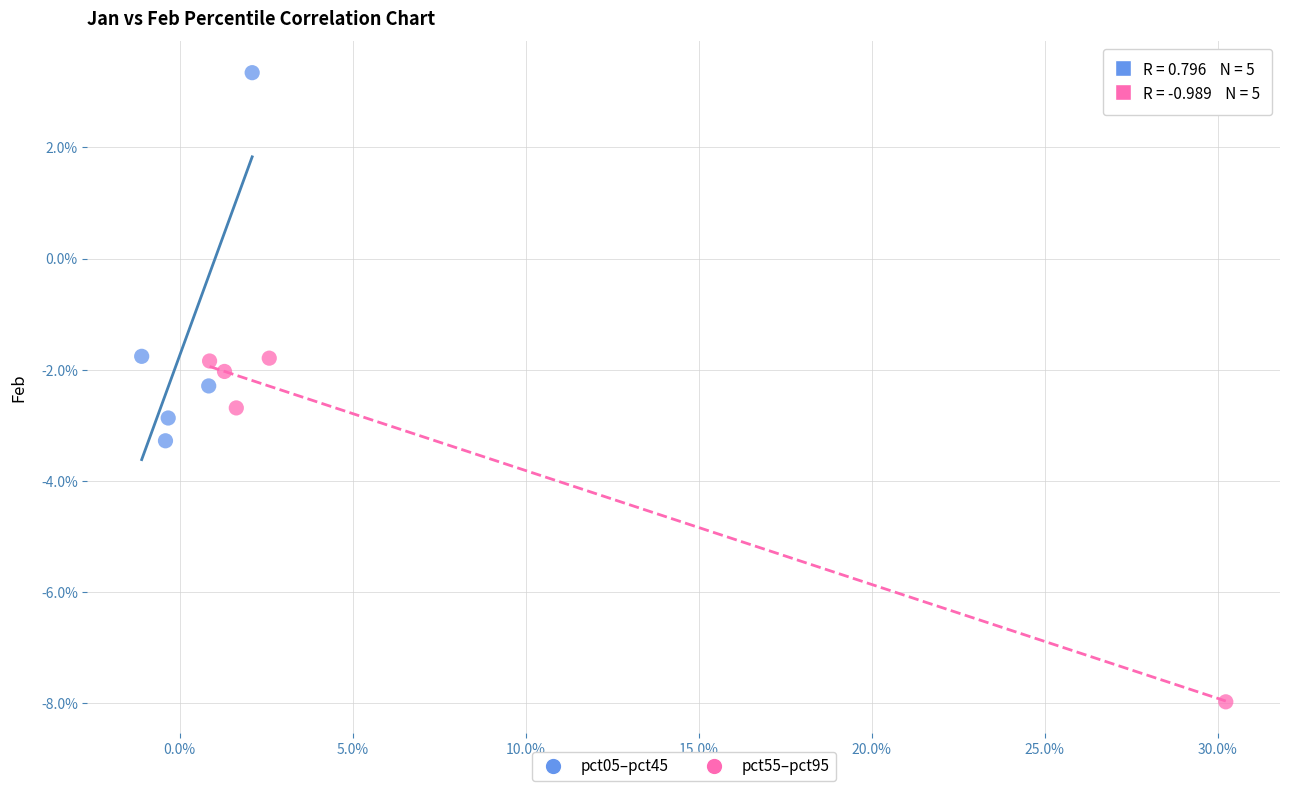

What are all the series names shown in the legend?

pct05–pct45, pct55–pct95